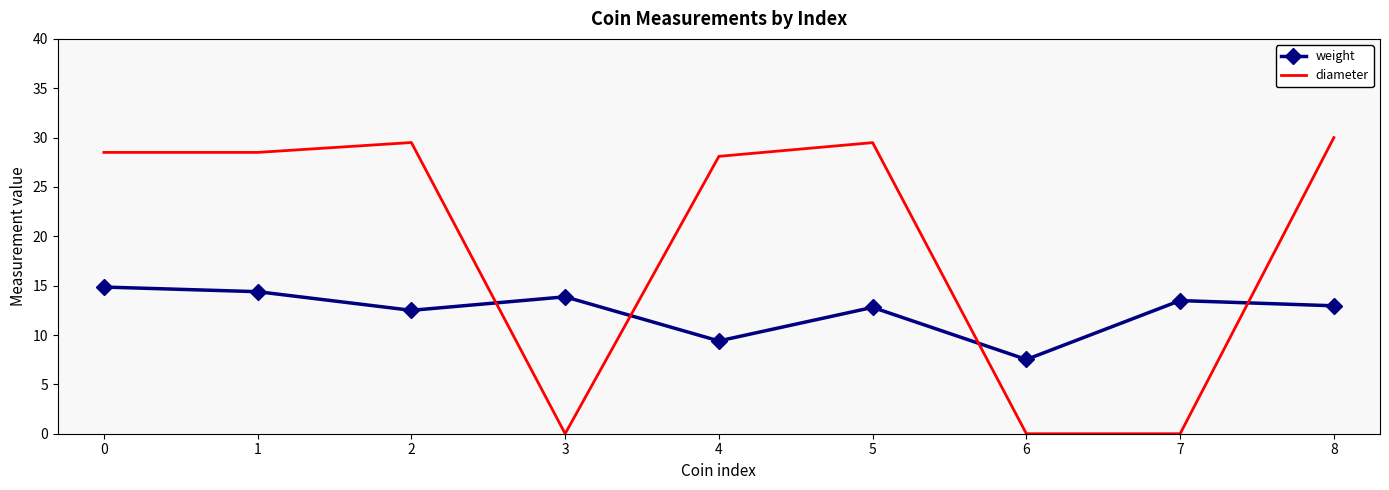

How many categories are shown in the chart?

9